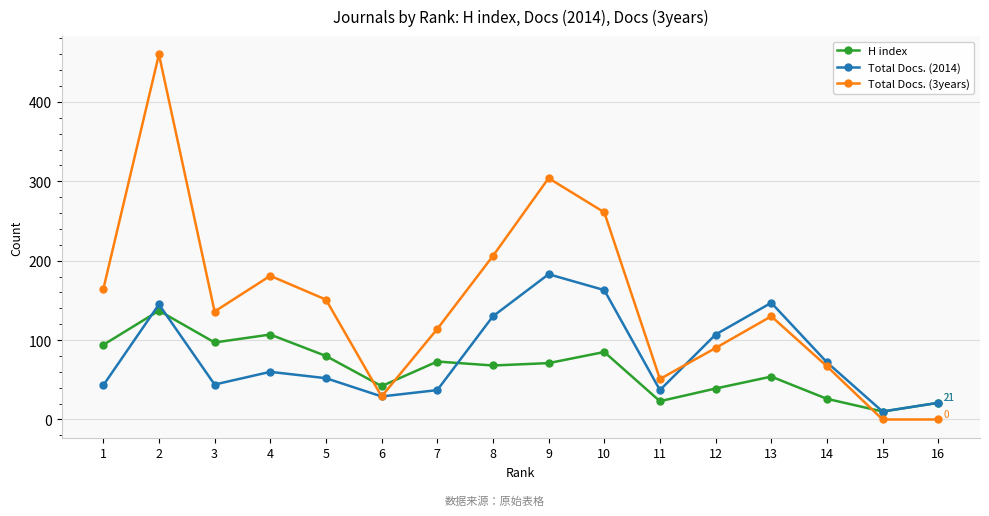

At which label does Total Docs. (2014) reach its minimum?

15